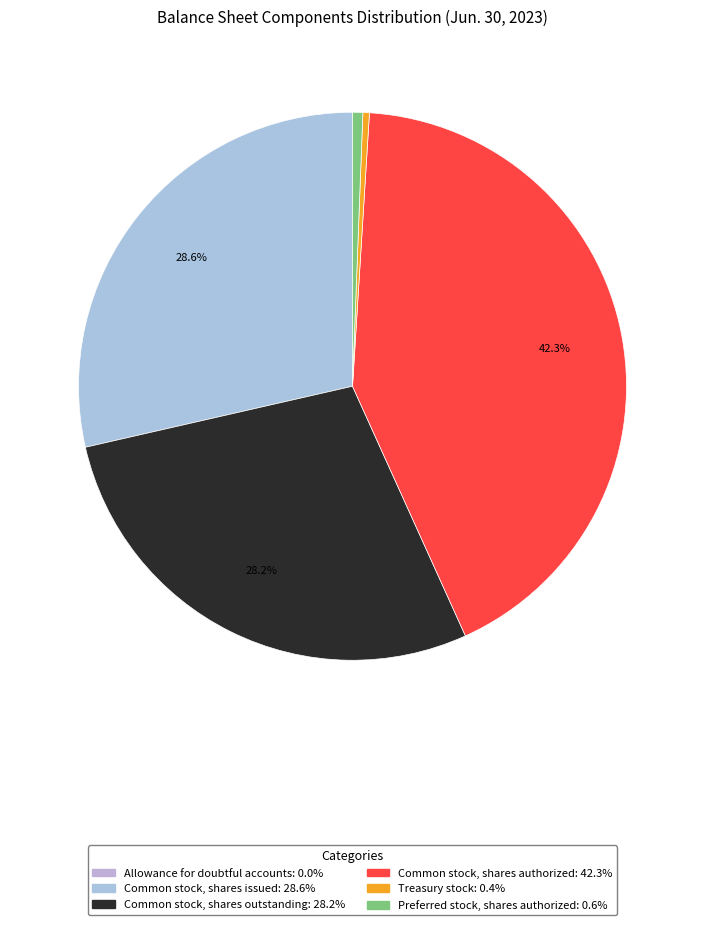

To the nearest percent, what is the average slice percentage?

17%